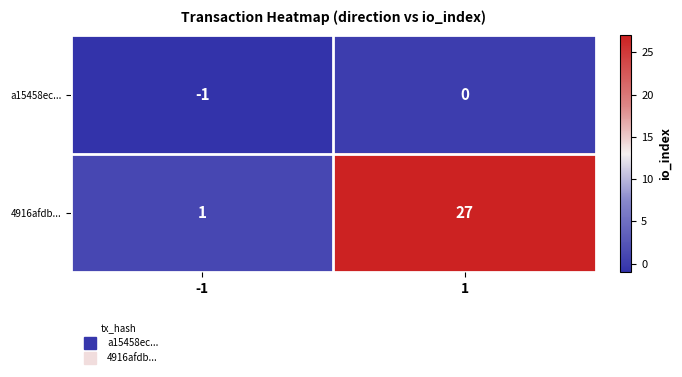

List the labels in order of a15458ec... value, smallest first.

-1, 1